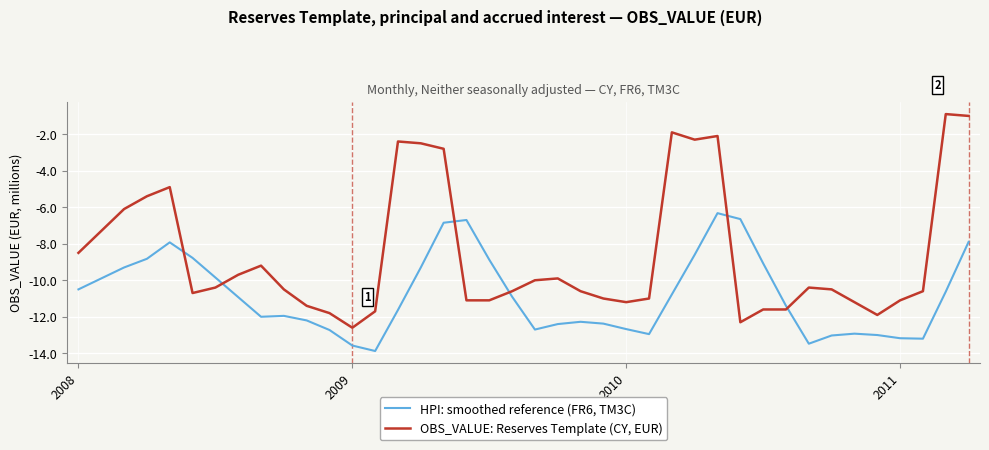

Does the chart have visible grid lines?

Yes